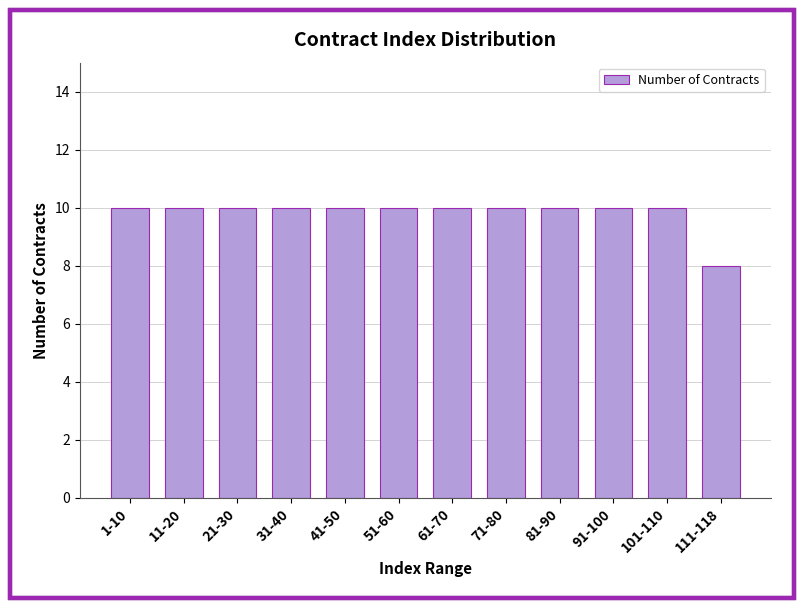

Reading right to left, list all the values displayed in this chart.

8	10	10	10	10	10	10	10	10	10	10	10